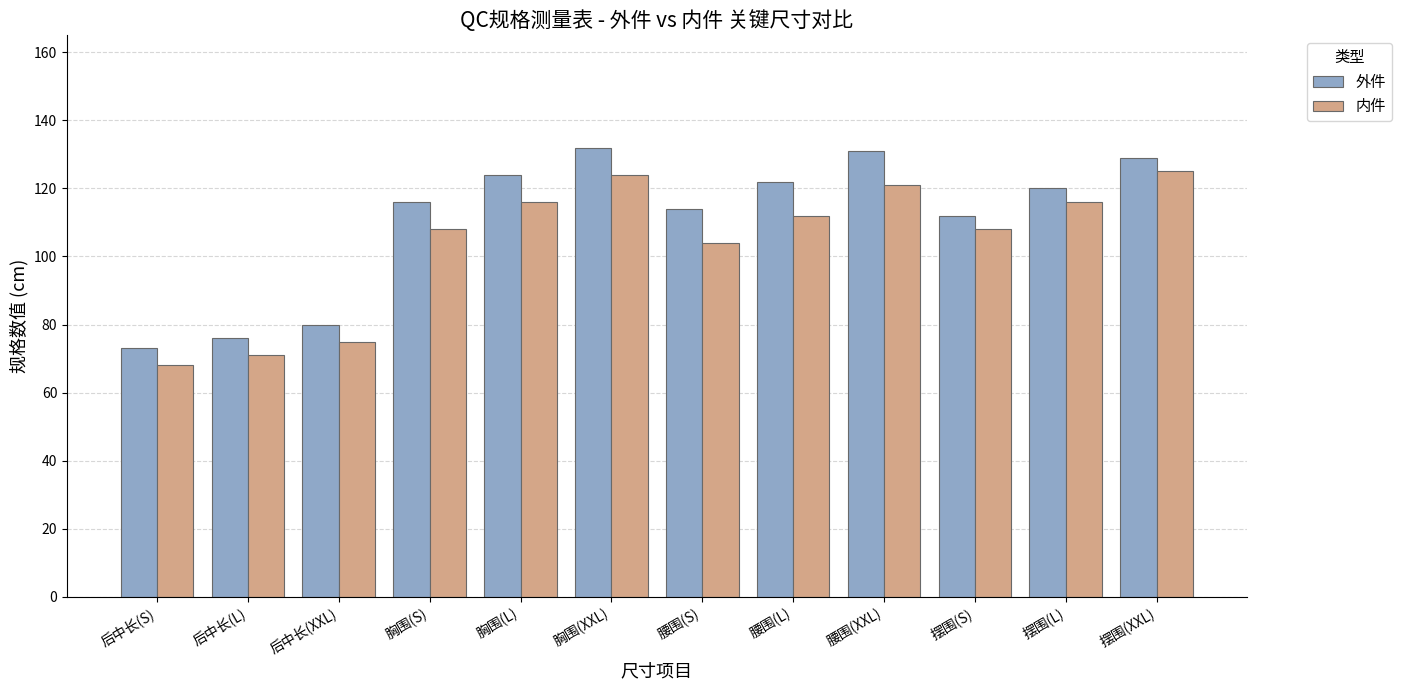

Rank the series at 腰围(XXL) from lowest to highest value.

内件, 外件